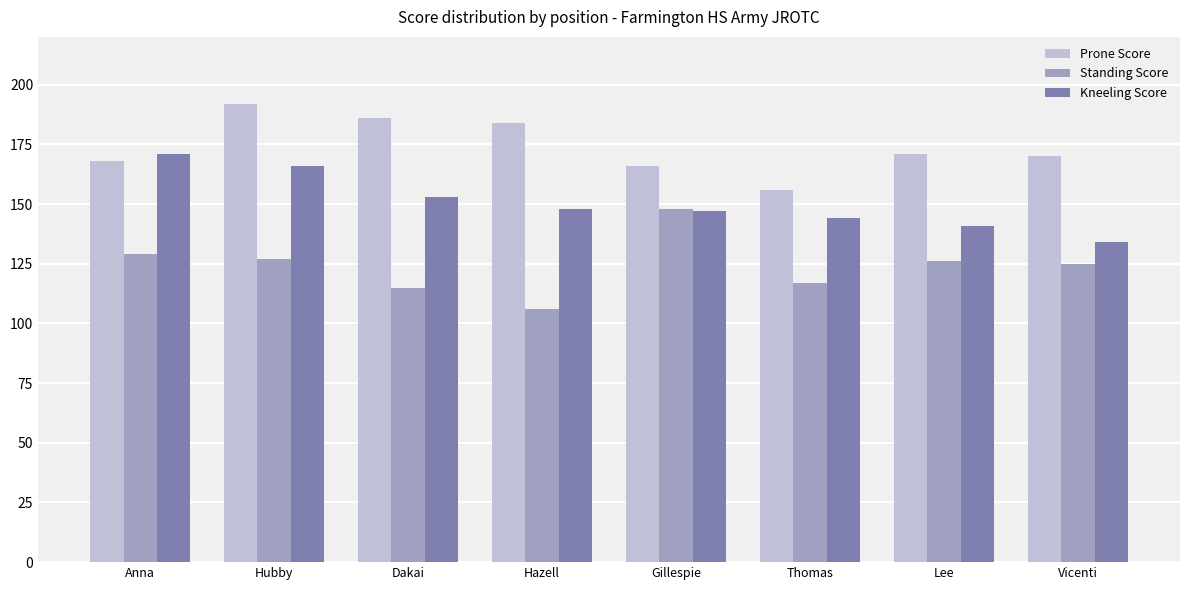

How many groups of bars are there?

8